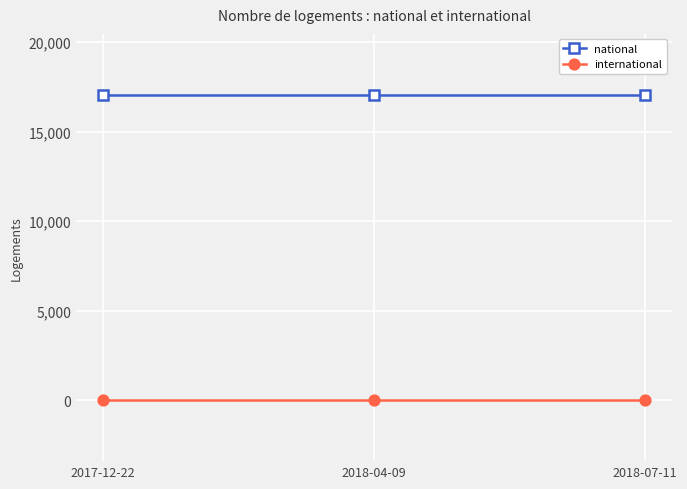

Reading right to left, what are all the values shown in this chart?

national: 17044	17044	17044
international: 0	0	0